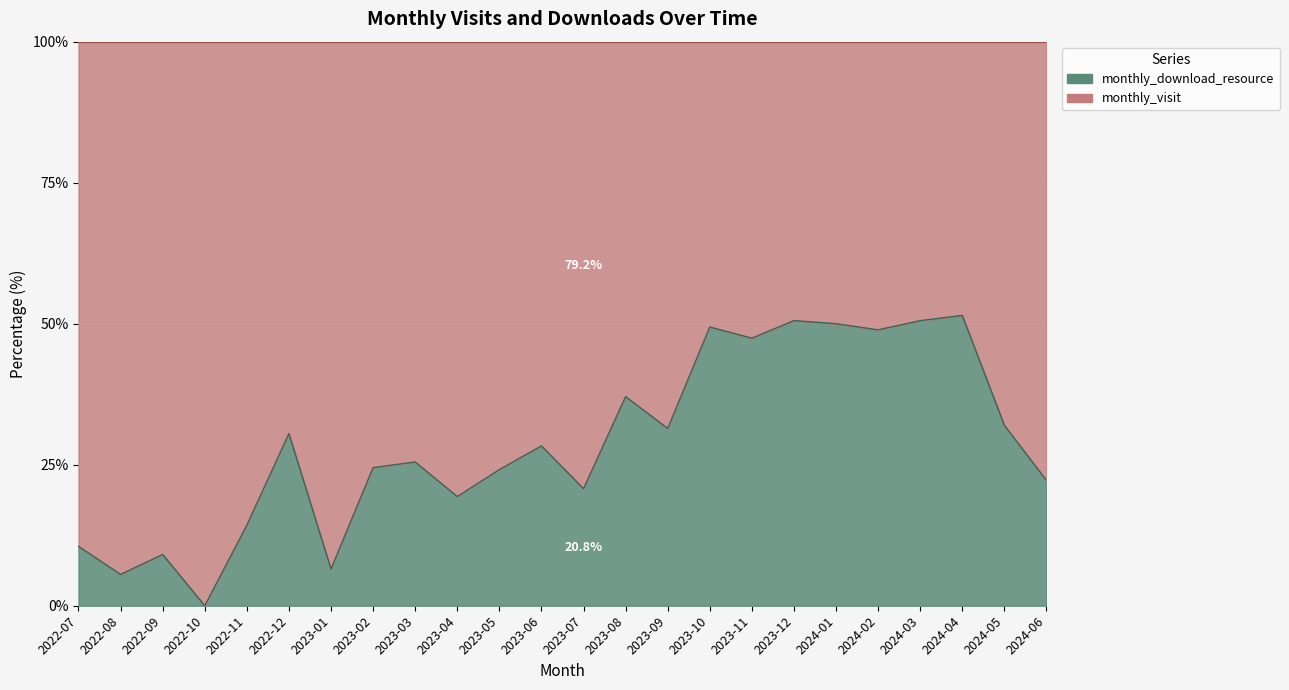

How many values in monthly_download_resource are above zero?

23